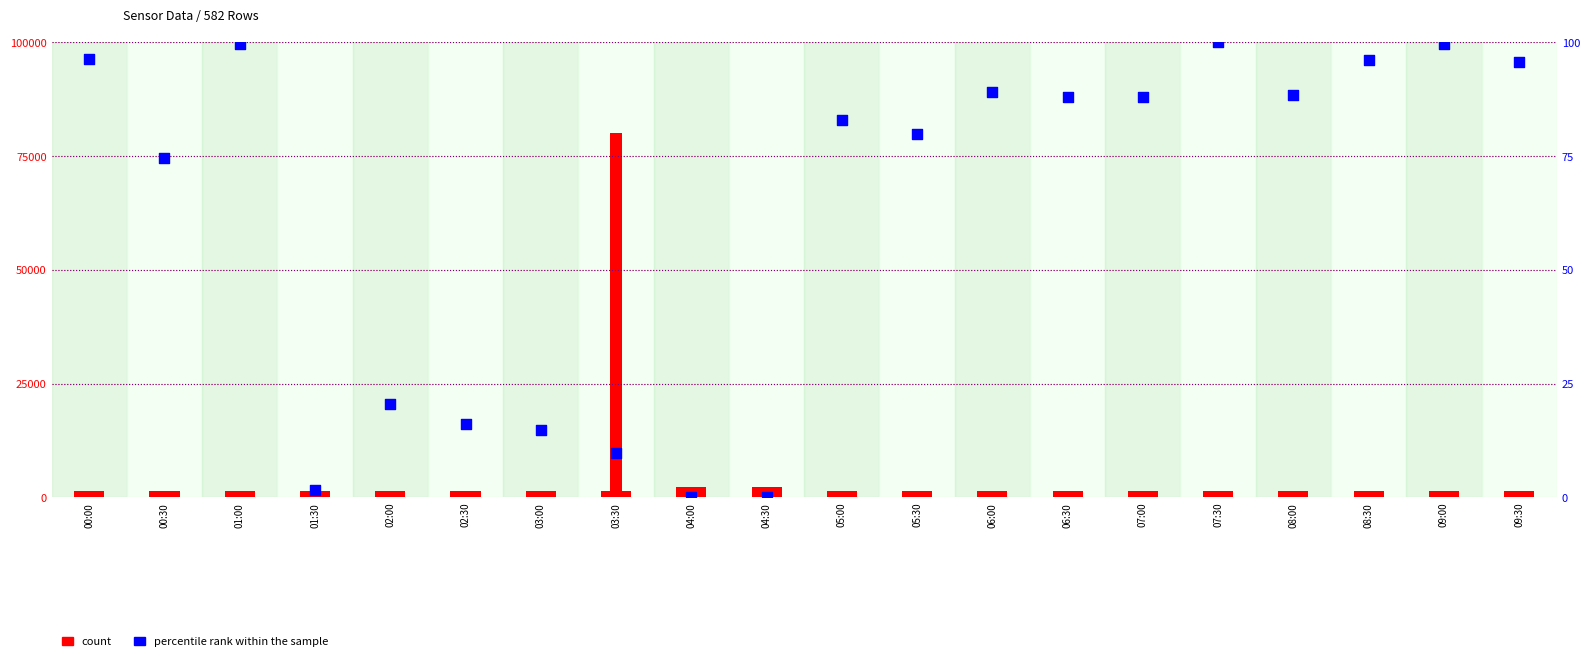

What are all the series names shown in the legend?

count, percentile rank within the sample